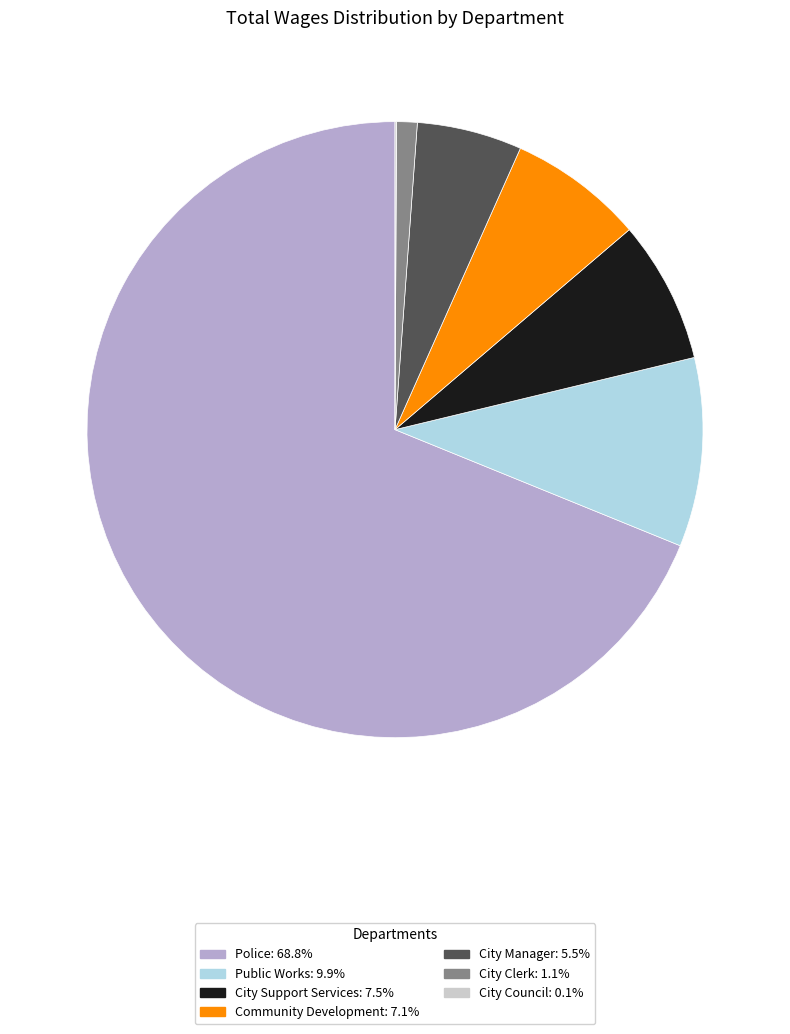

What is the largest slice in the pie chart?

Police